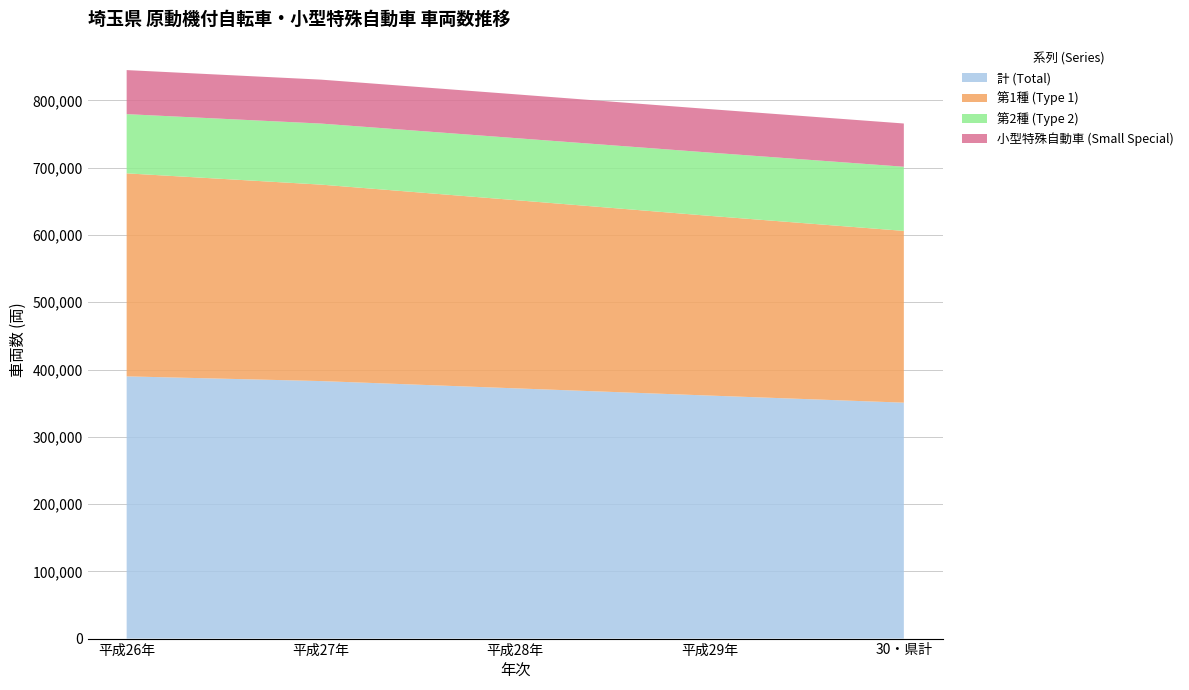

Reading left to right, list all the values displayed in this chart.

計 (Total): 389826	382814	372027	361268	350726
第1種 (Type 1): 301795	292066	279809	267176	255348
第2種 (Type 2): 88031	90748	92218	94092	95378
小型特殊自動車 (Small Special): 65475	65323	65118	64599	64289